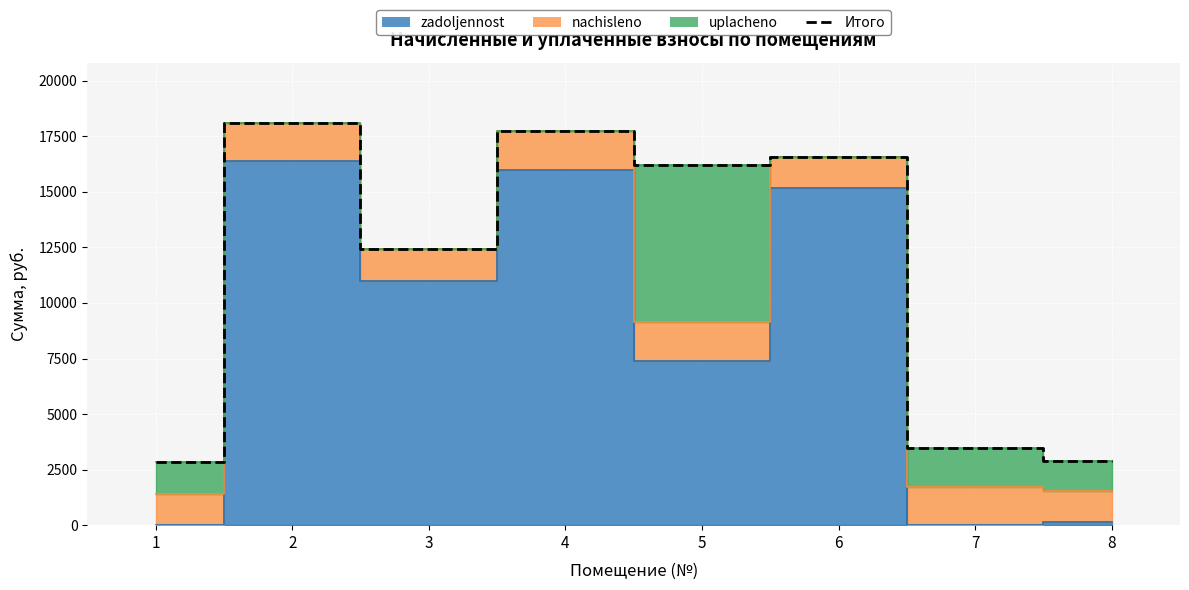

Does the chart display data point markers on the line(s)?

No